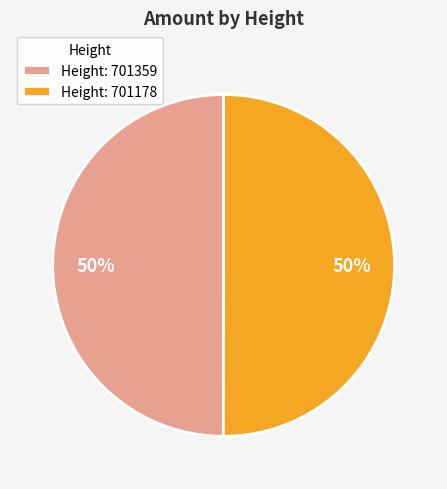

To the nearest percent, what percentage of the pie is Height: 701178?

50%